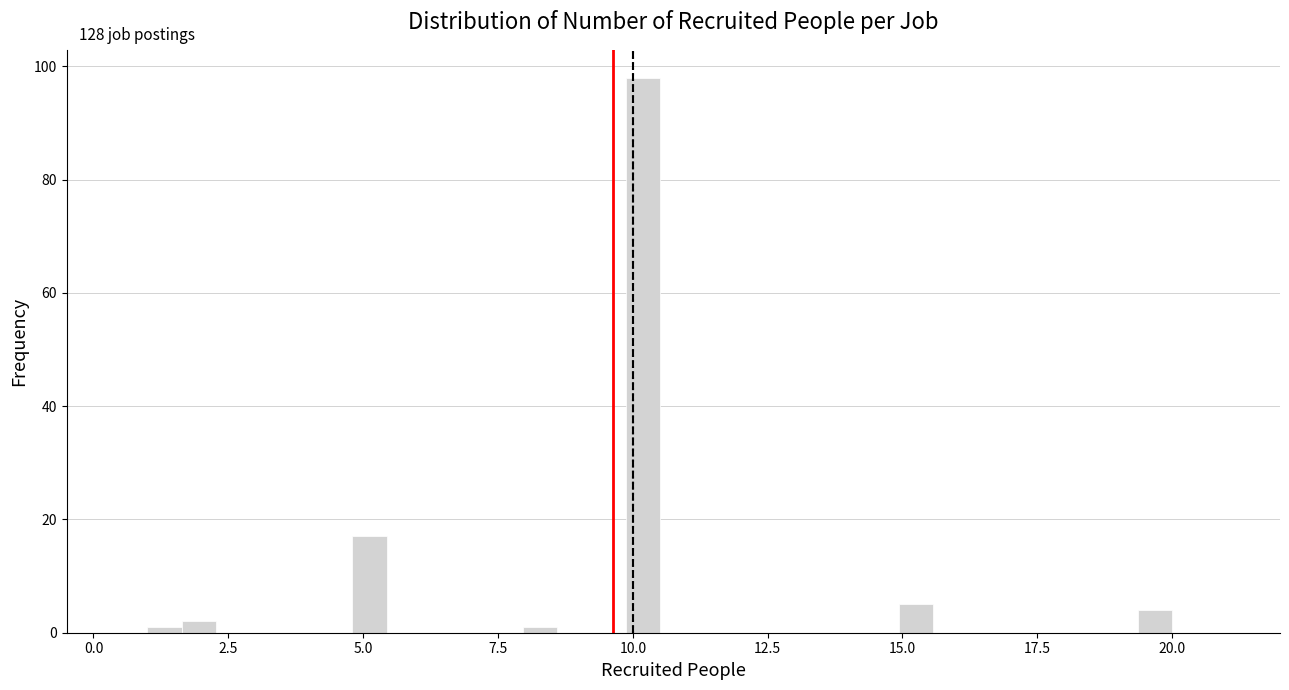

Around what value on the x-axis is the tallest bar? Give the approximate position of its centre, as read against the axis.

10.0